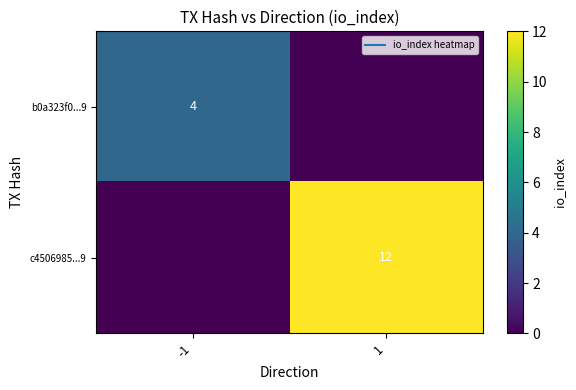

What is the difference between the maximum and minimum values in the b0a323f0...9 series?

4